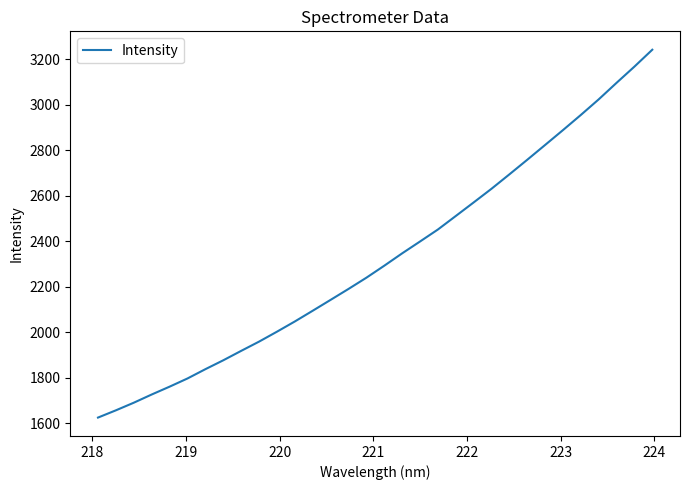

What is the maximum value shown in the chart?

3242.0